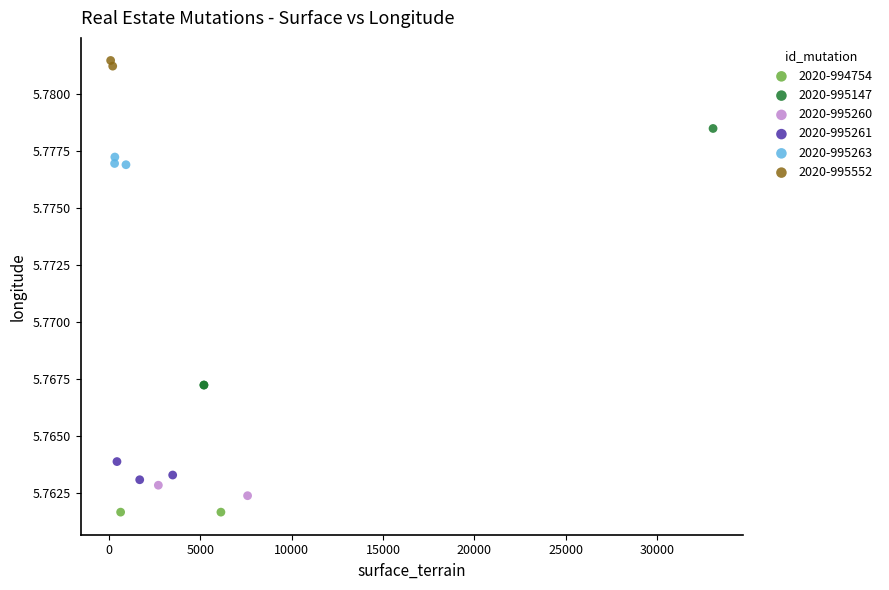

Which series reaches the minimum Y coordinate?

2020-994754